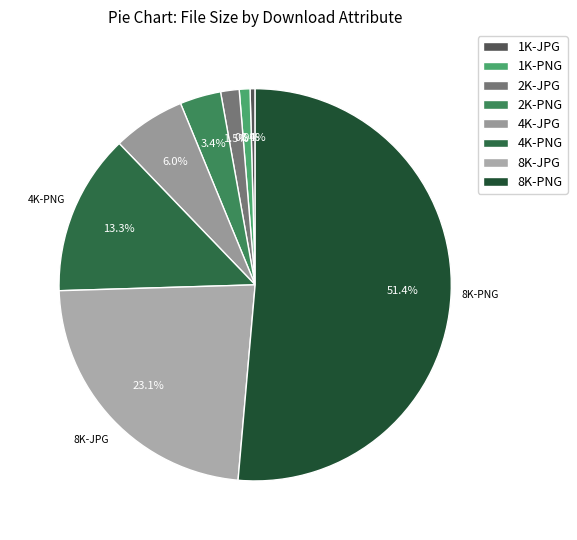

What is the majority slice?

8K-PNG